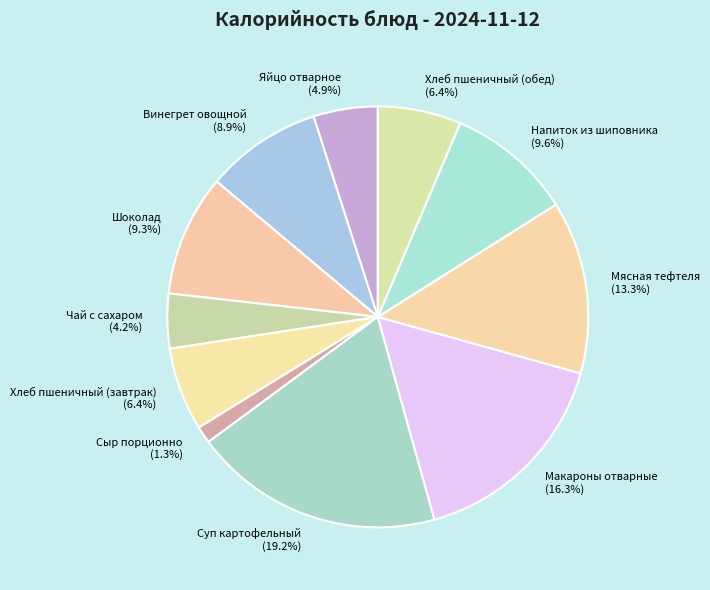

Is the sum of Яйцо отварное and Мясная тефтеля greater than half?

No